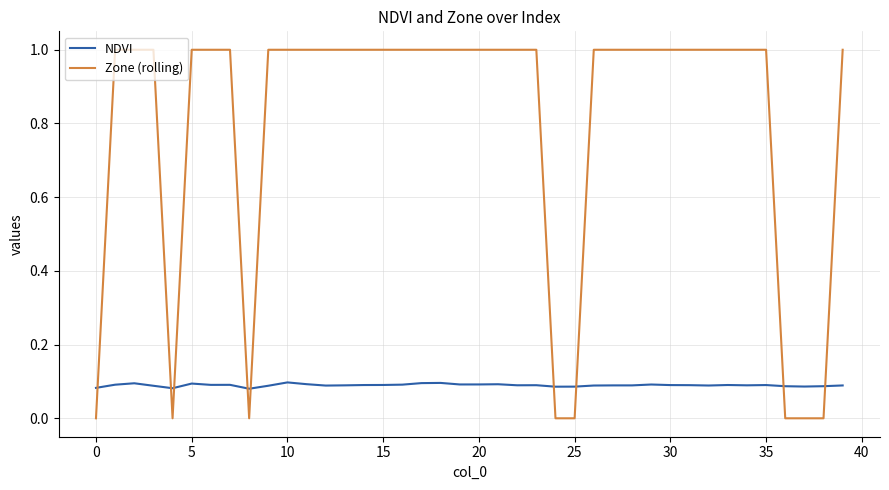

How many intersections are there between Zone (rolling) and NDVI?

9